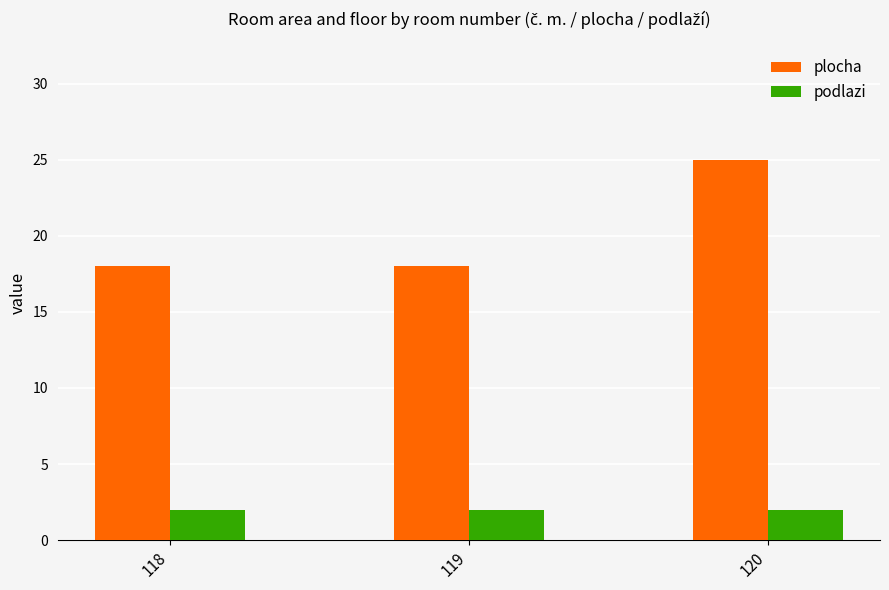

What is the sum of all podlazi values?

6